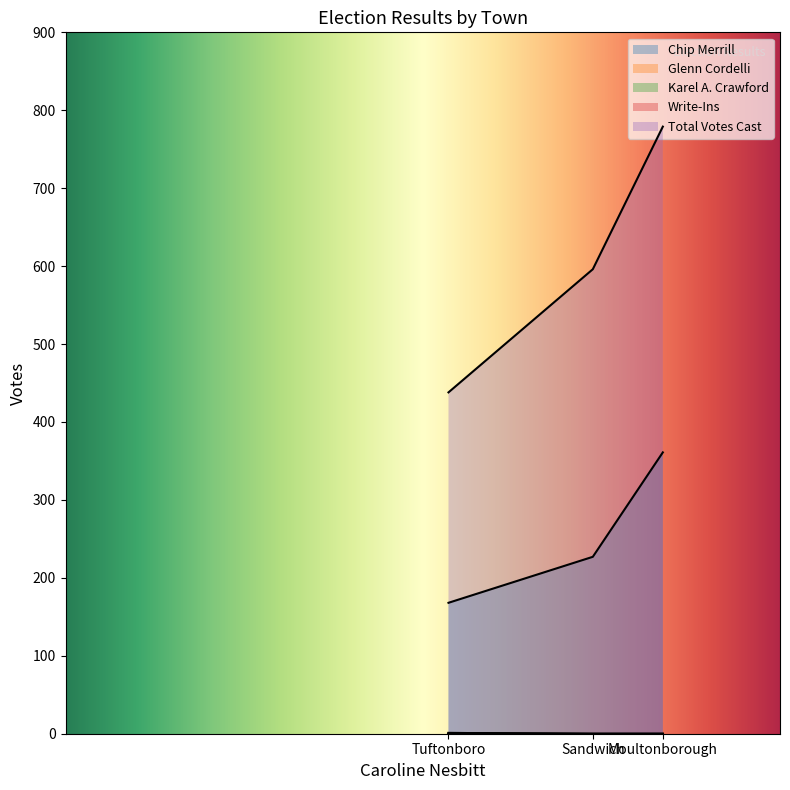

What is the spread (max minus min) of values at Tuftonboro?

437